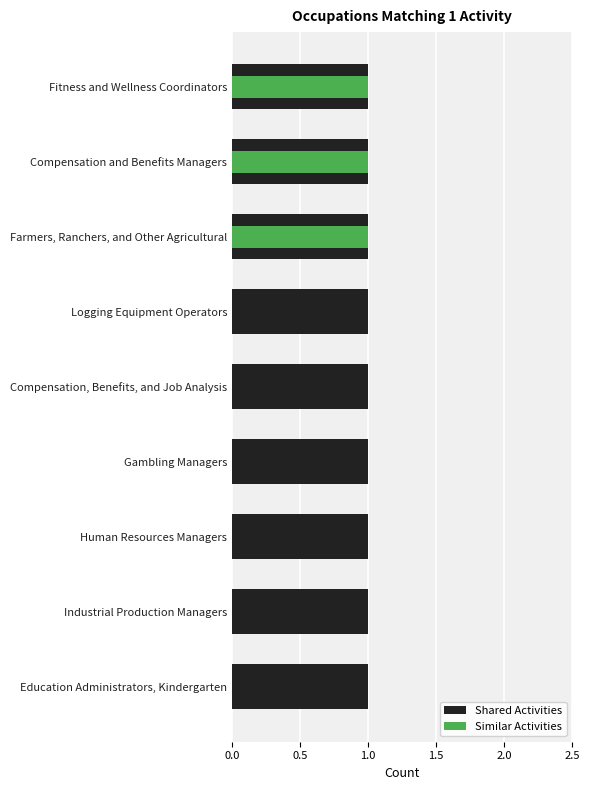

How many values in the Similar Activities series exceed 0?

3